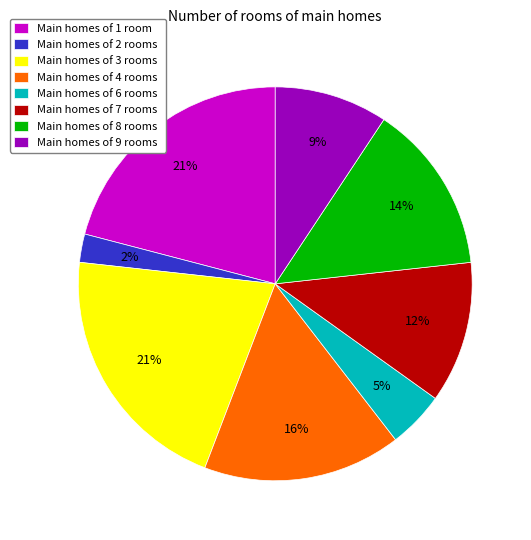

True or false: Main homes of 9 rooms accounts for 9% of the total.

True